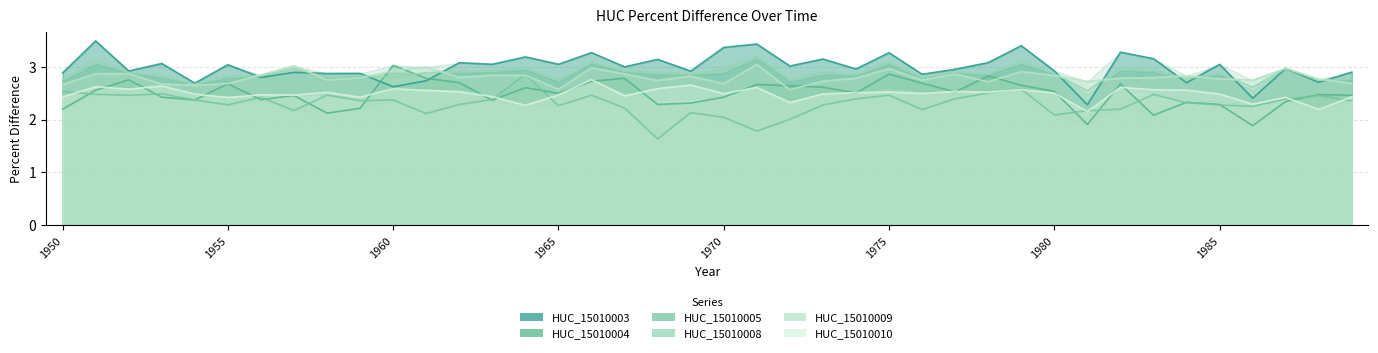

Is the value of HUC_15010005 at 1975 greater than the value of HUC_15010009 at 1980?

No